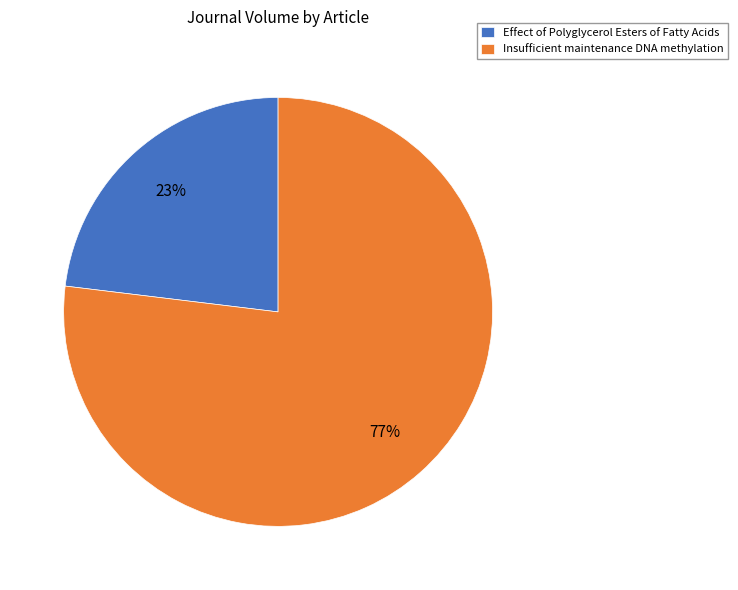

Which slice is the smallest?

Effect of Polyglycerol Esters of Fatty Acids